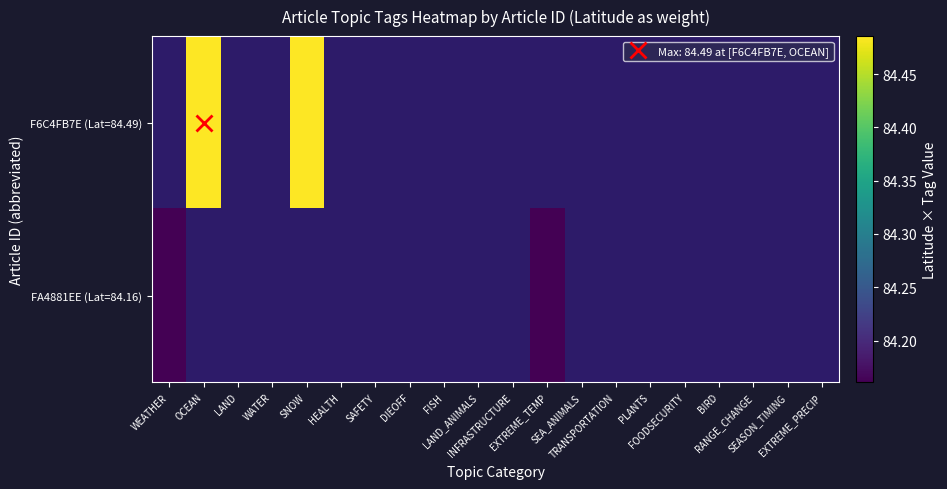

Count the number of data series in this chart.

2